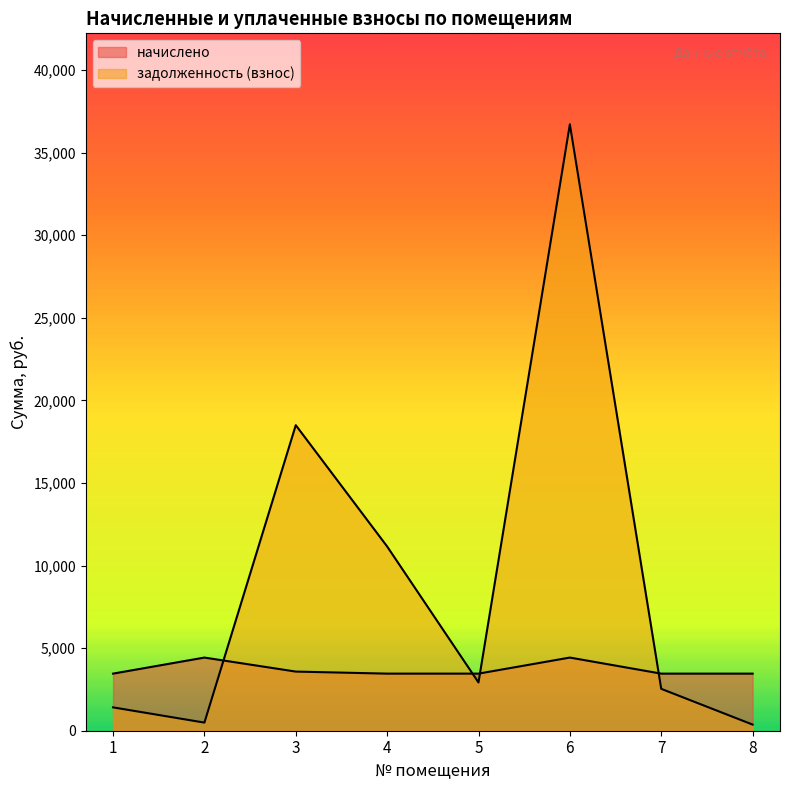

Reading right to left, extract all data points from this chart.

начислено: 8=3456.0	7=3456.0	6=4428.0	5=3456.0	4=3456.0	3=3580.1	2=4428.0	1=3456.0
задолженность (взнос): 8=371.9	7=2535.4	6=36708.2	5=2919.6	4=11152.8	3=18495.5	2=491.1	1=1413.2